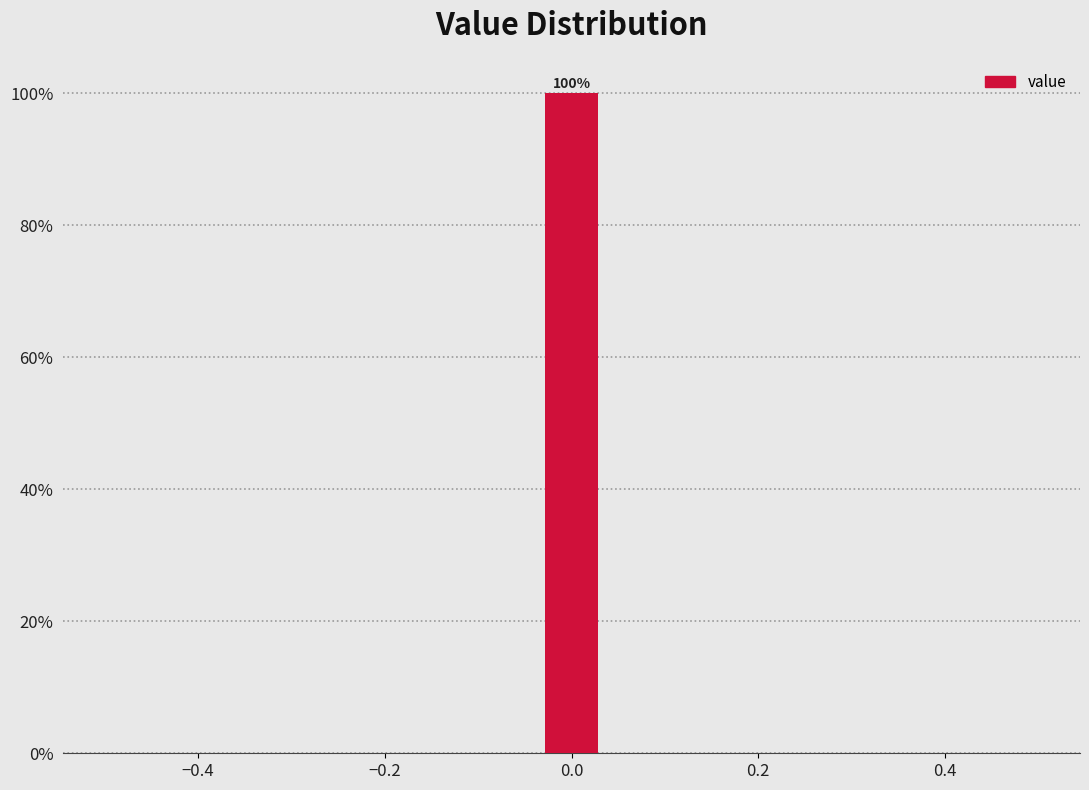

Read against the x-axis, roughly where is the centre of the tallest bar?

0.00